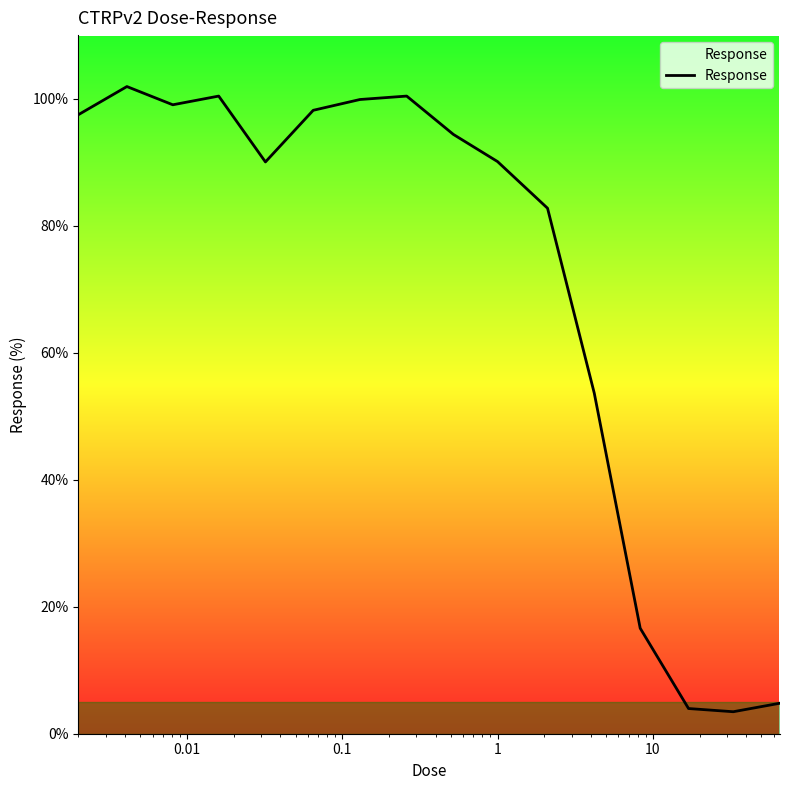

What is the difference between the maximum and minimum values?

98.4